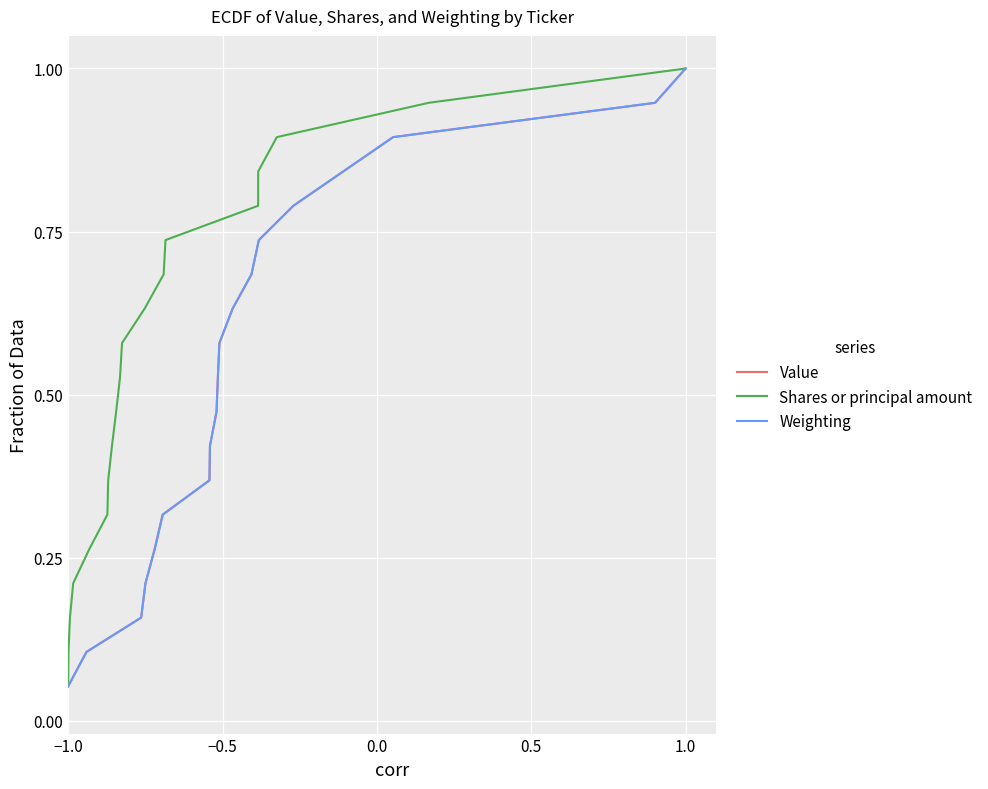

What is the highest value of the Value series?

1.0